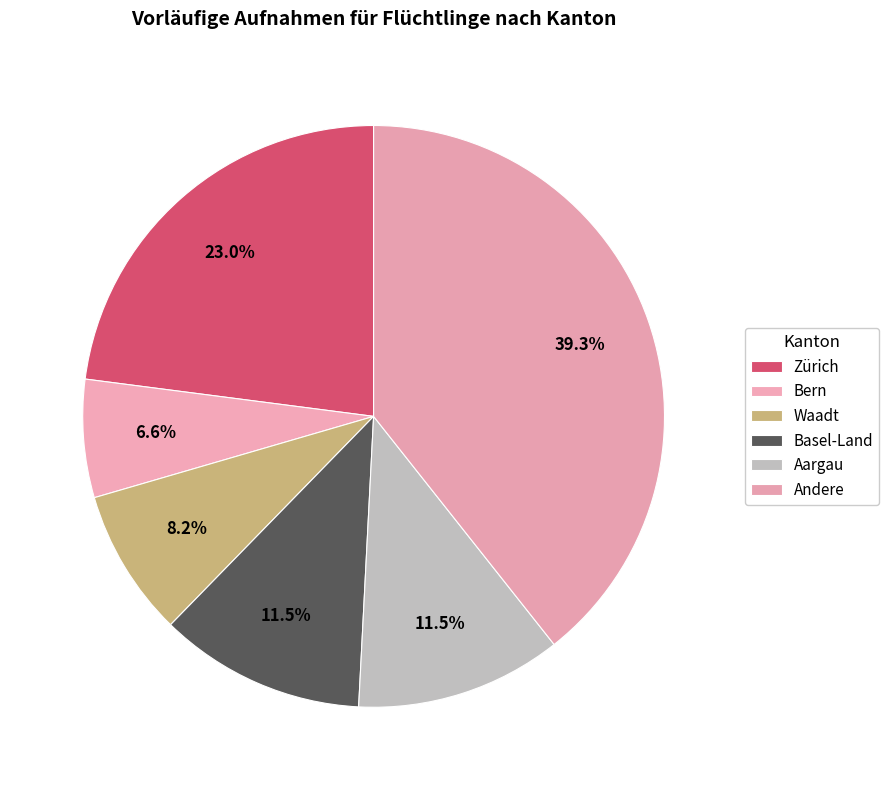

How many segments does this pie chart have?

6